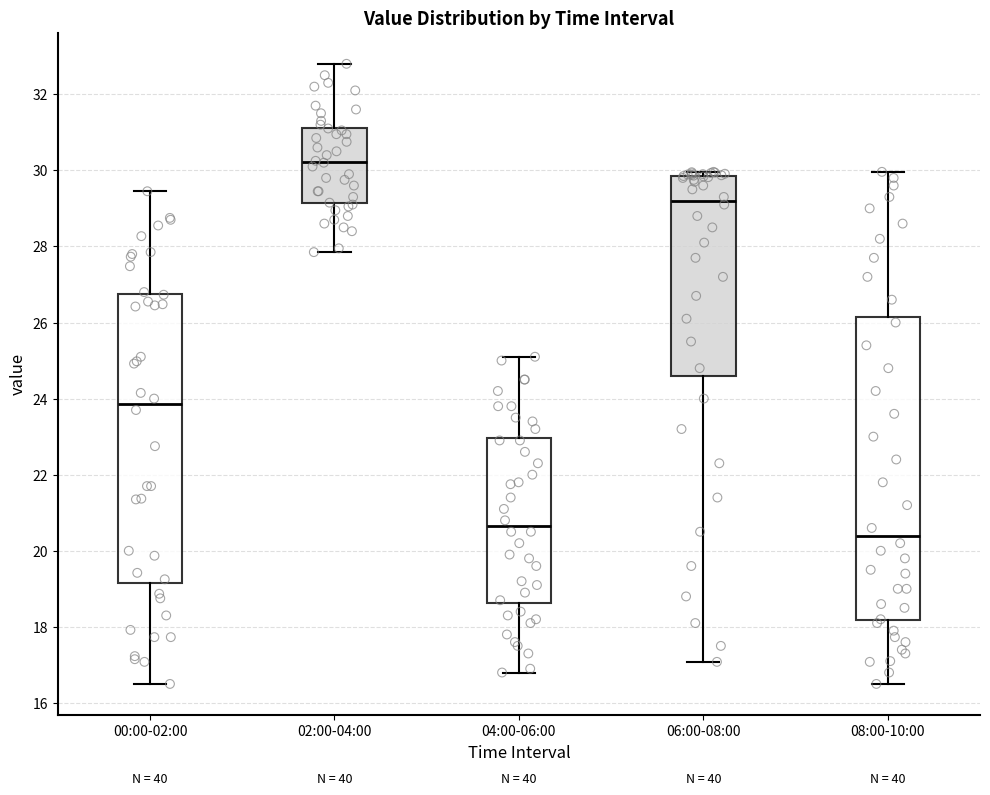

Which box has the highest median line?

02:00-04:00